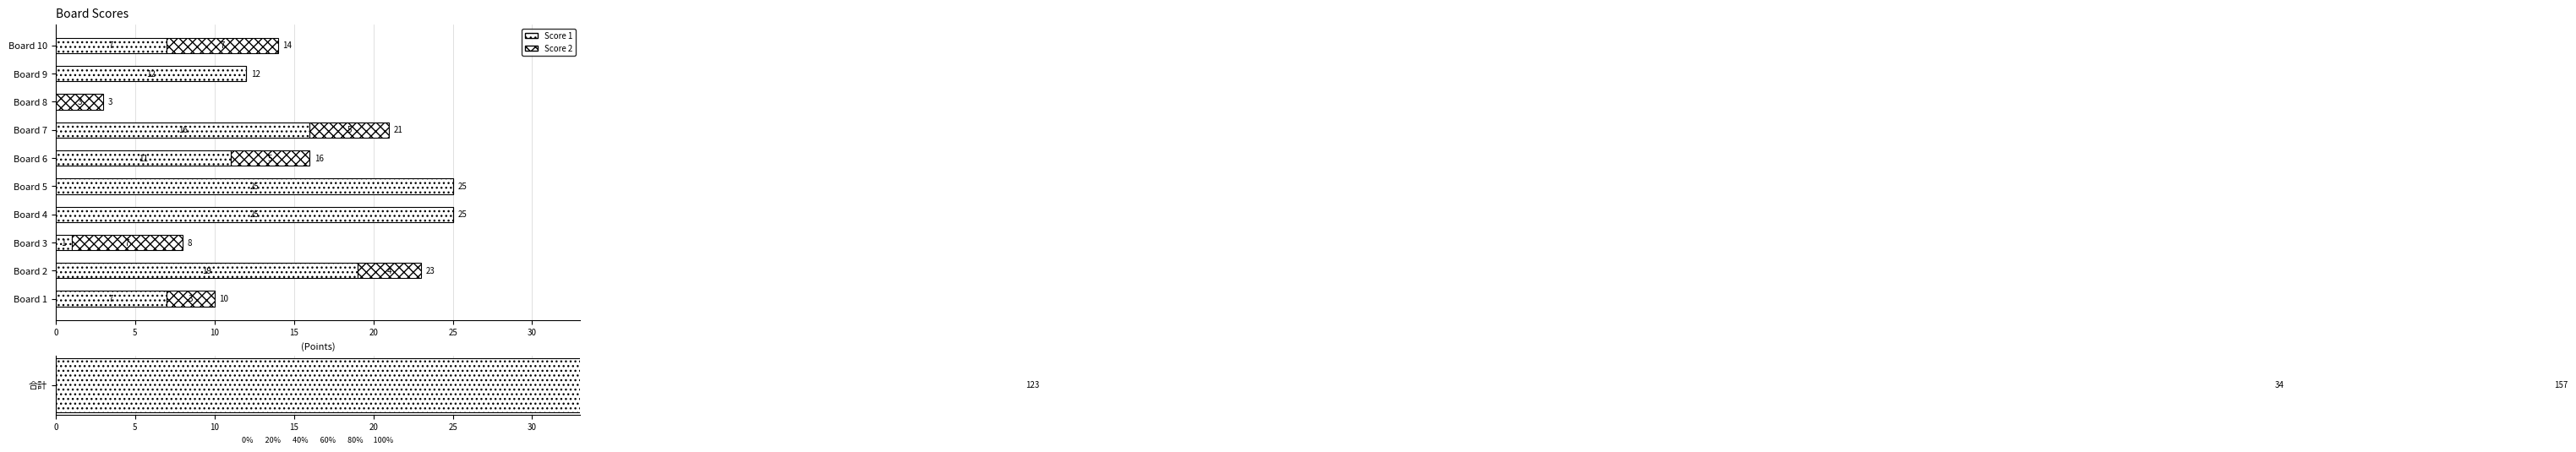

Rank the series by their average value, from lowest to highest.

Score 2, Score 1